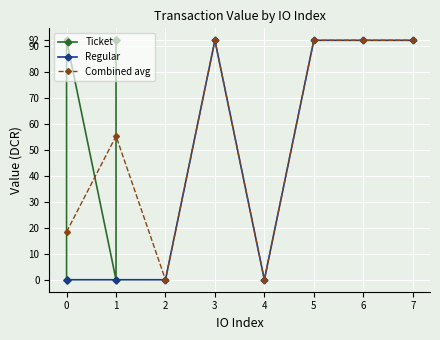

How many interior local peaks does the Ticket series have?

1